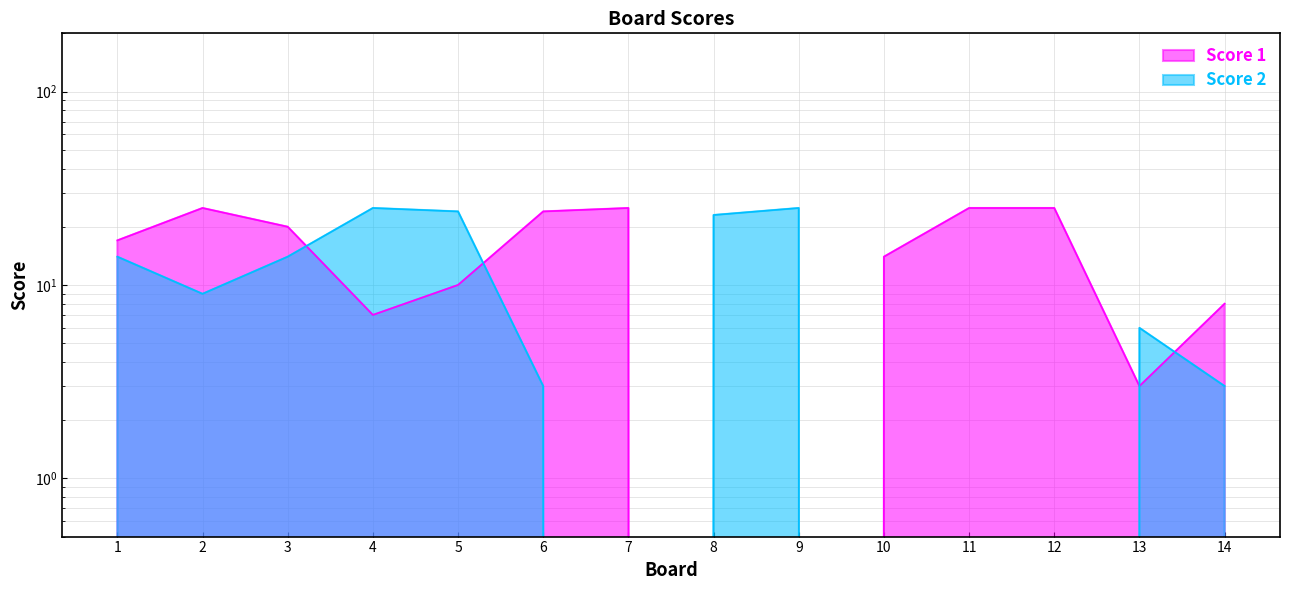

Between 6 and 13, which series saw the biggest shift?

Score 1